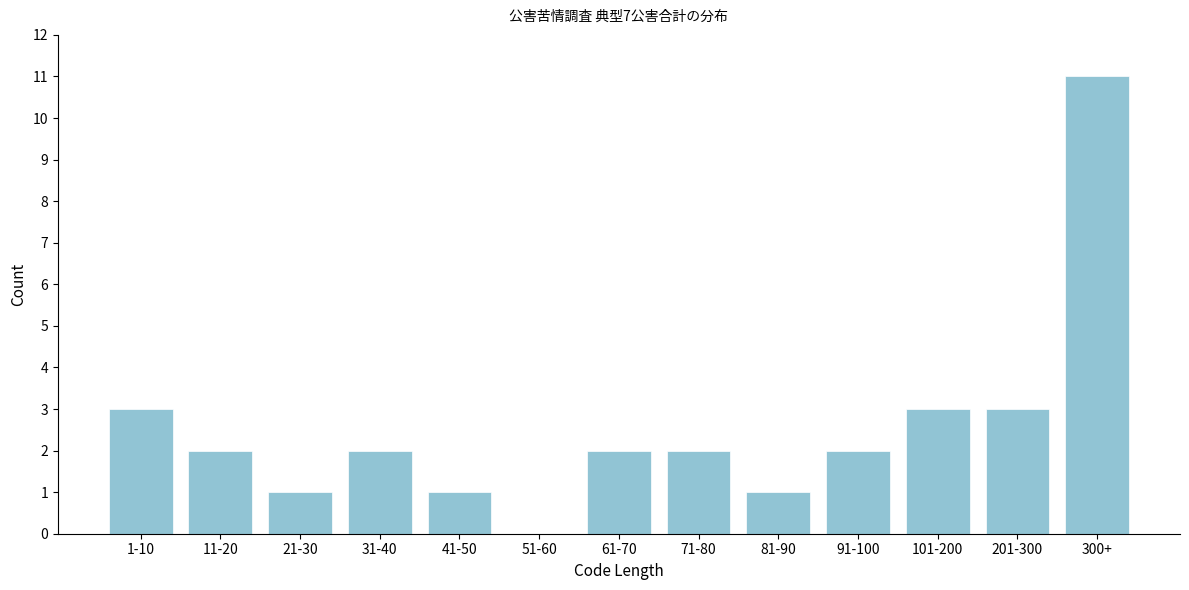

Reading left to right, transcribe all the data shown in this chart.

1-10=3	11-20=2	21-30=1	31-40=2	41-50=1	51-60=0	61-70=2	71-80=2	81-90=1	91-100=2	101-200=3	201-300=3	300+=11